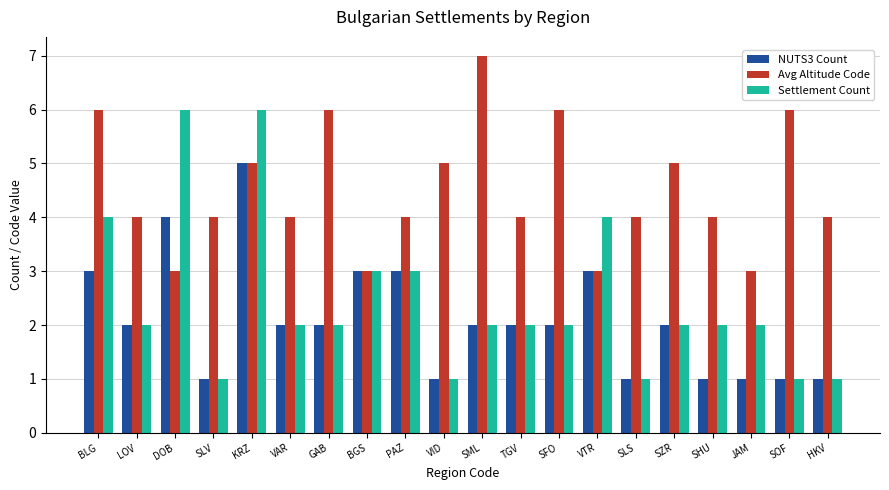

Between SOF and HKV, which series saw the biggest shift?

Avg Altitude Code